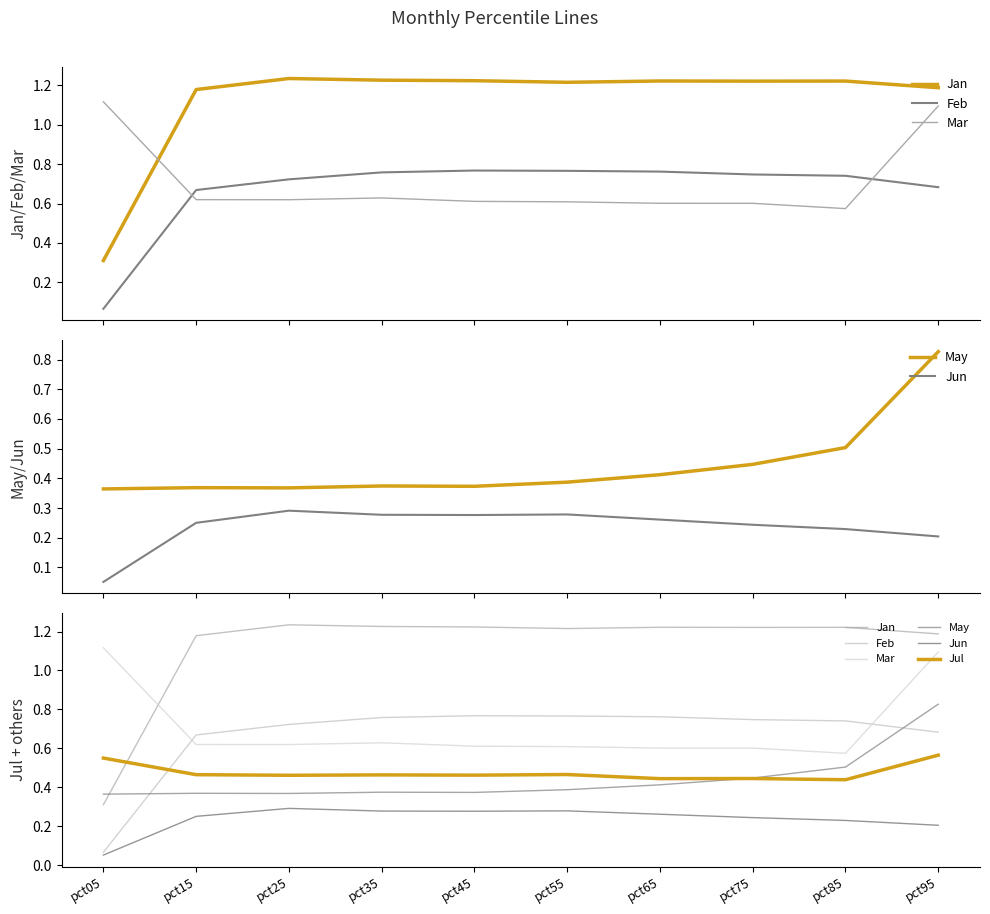

Does the chart have visible grid lines?

No